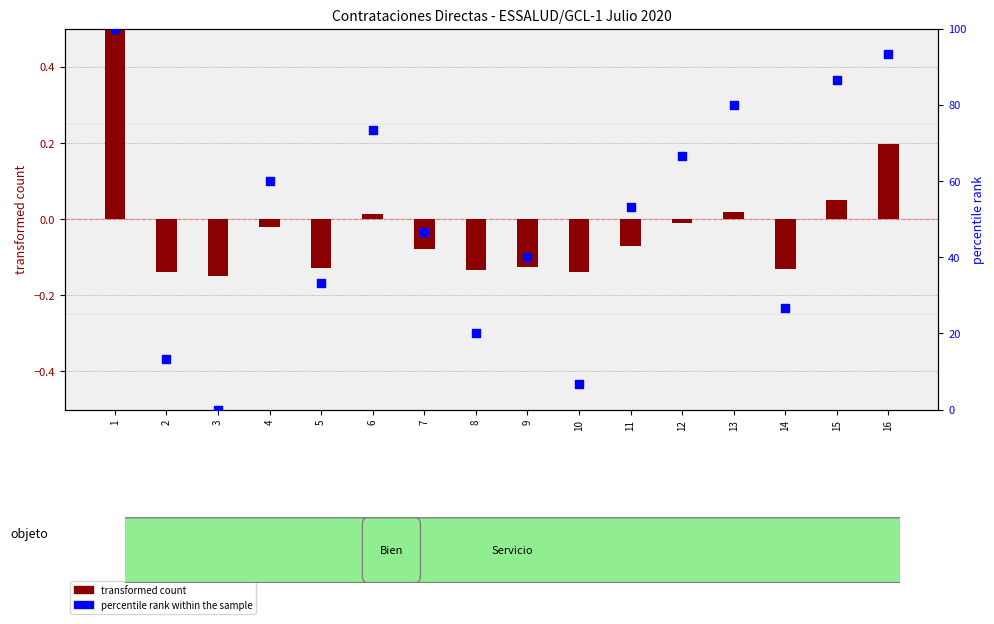

Is the value of percentile rank within the sample at 8 greater than the value of transformed count at 11?

Yes